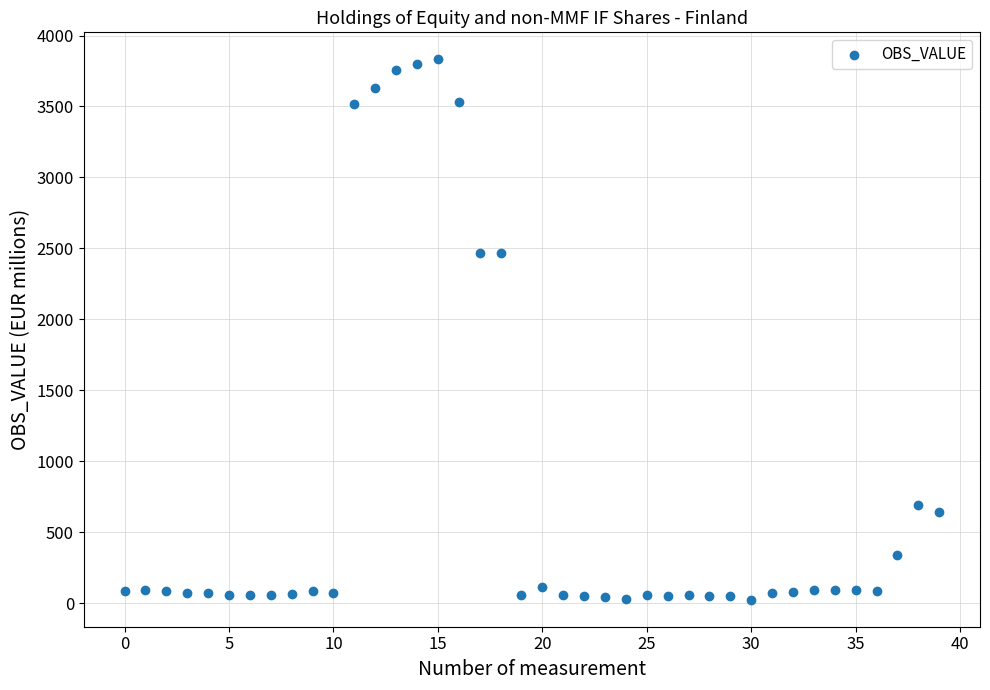

What is the range of Y values (max minus min)?

3807